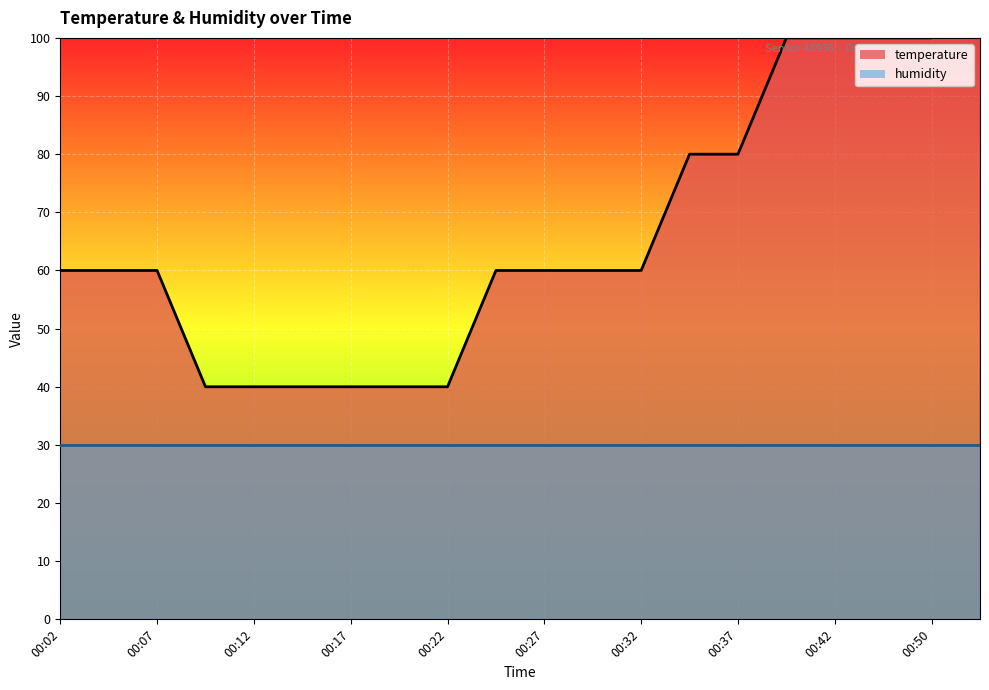

What is the greatest value displayed?

120.0